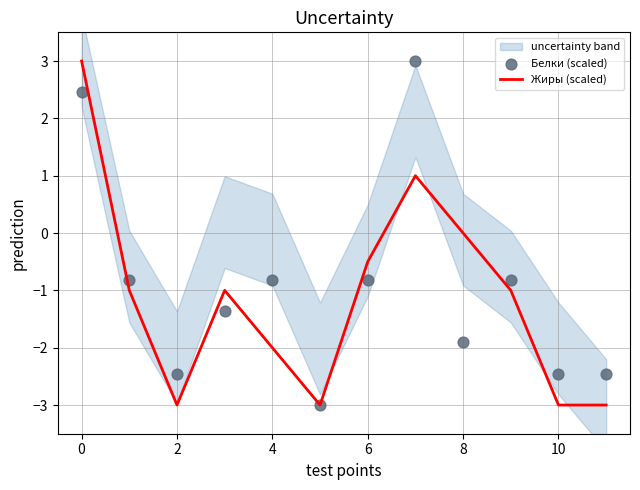

The Жиры (scaled) series shows -0.2 at 6. True or false?

False